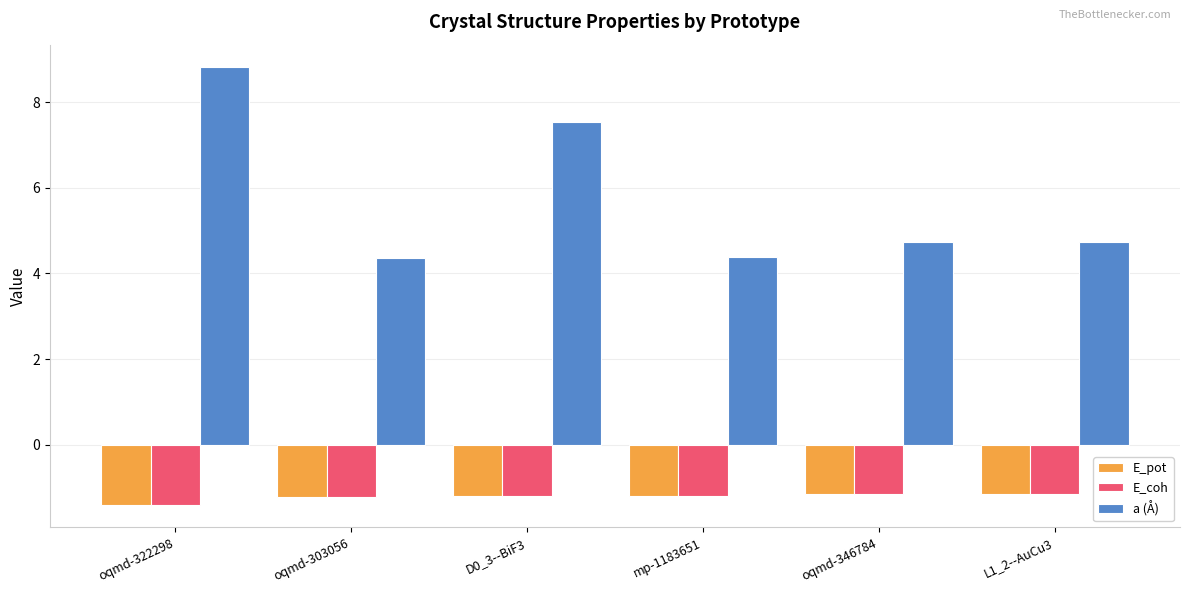

Between oqmd-322298 and oqmd-303056, which series saw the biggest shift?

a (Å)